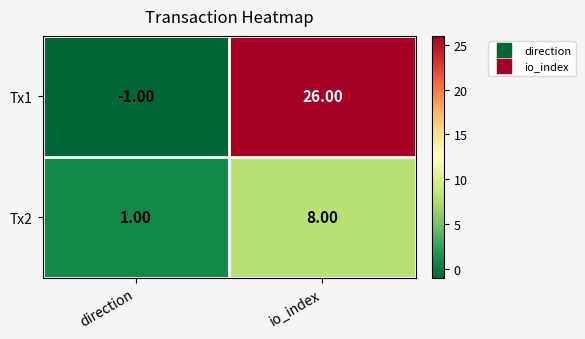

Which series has the largest range (max minus min)?

Tx1